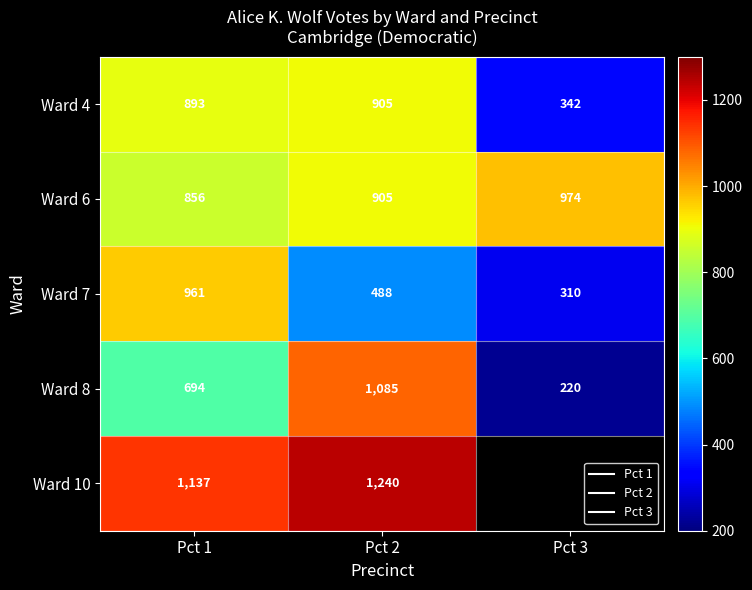

At which category does the chart reach its peak across all series?

Pct 2